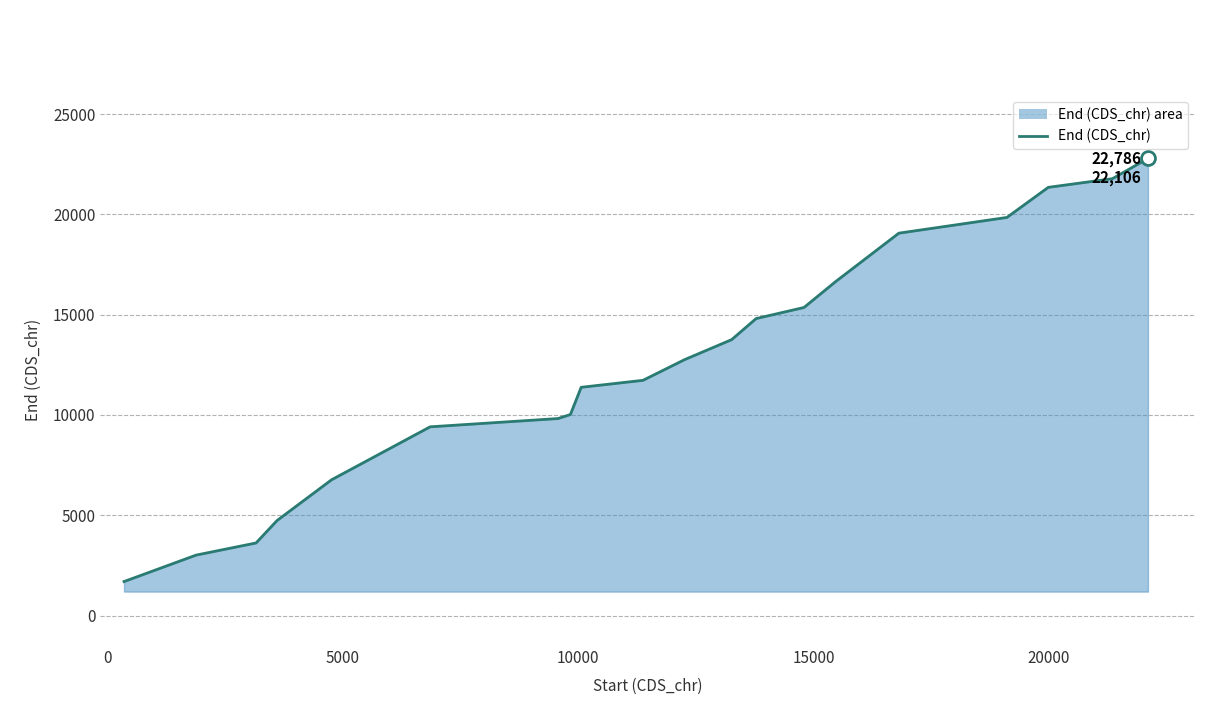

Count the number of data series in this chart.

1